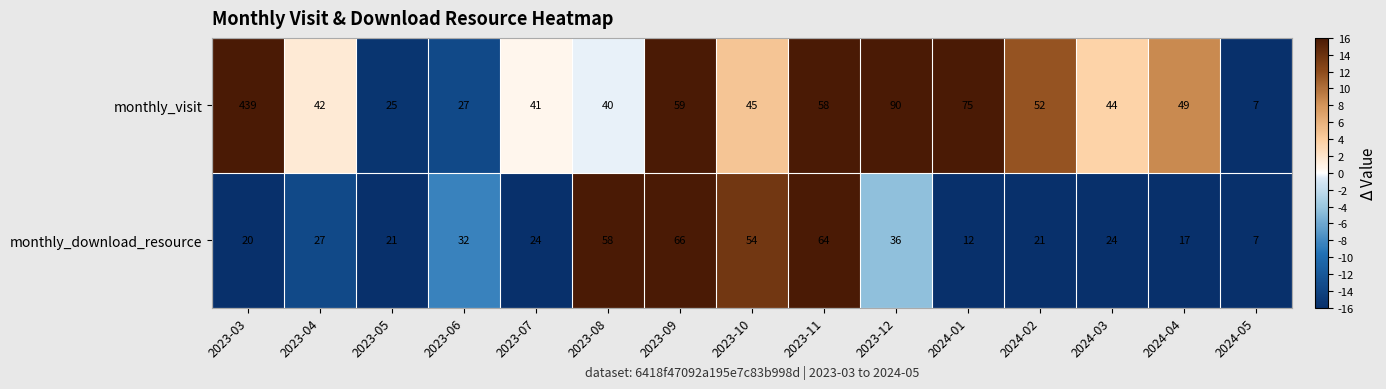

At which label does monthly_visit first exceed 45?

2023-03